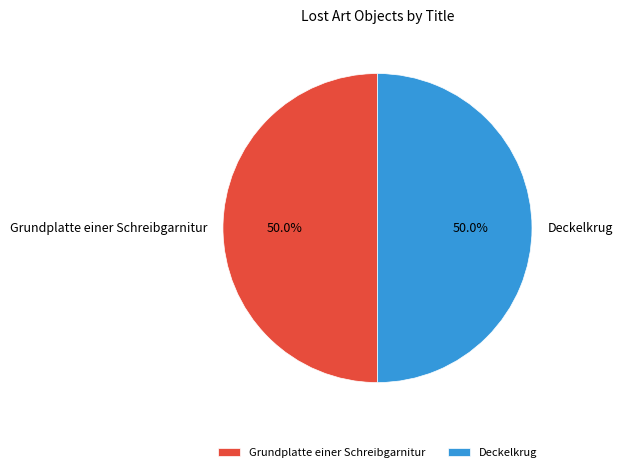

What is the ratio of the value at Grundplatte einer Schreibgarnitur to the value at Deckelkrug?

1.0